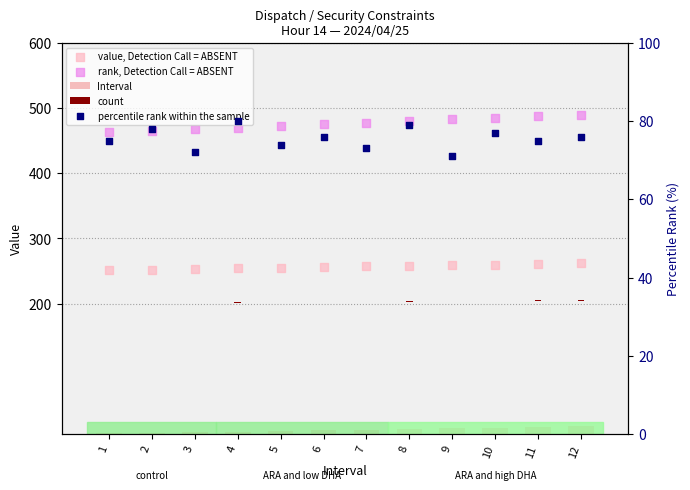

Which series has the largest total across all categories?

rank, Detection Call = ABSENT